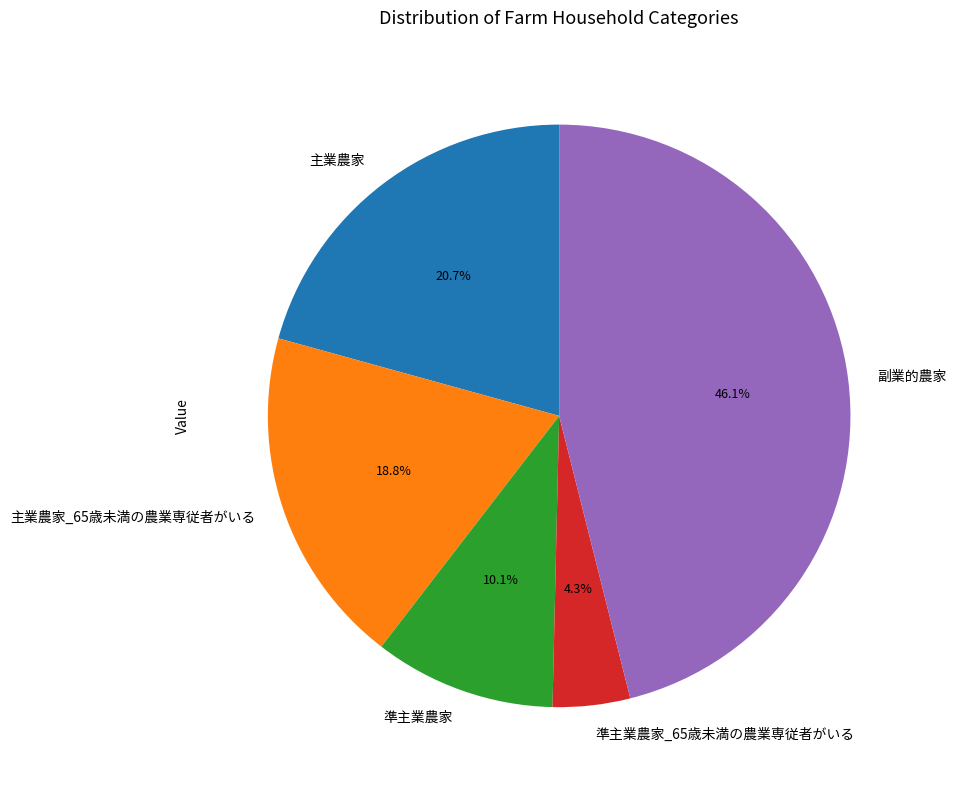

How many slices are in this pie chart?

5